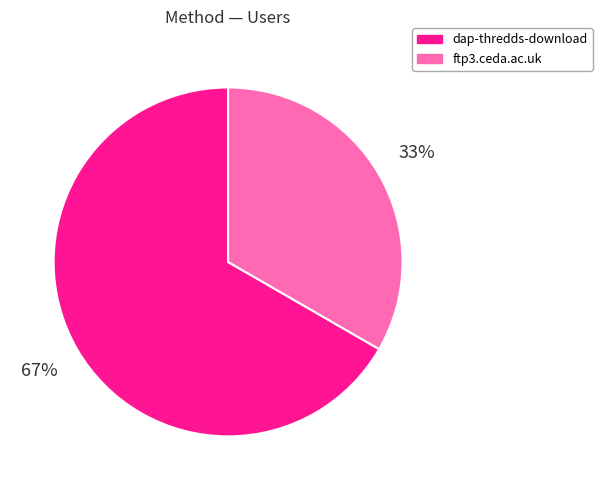

What is the largest slice in the pie chart?

dap-thredds-download